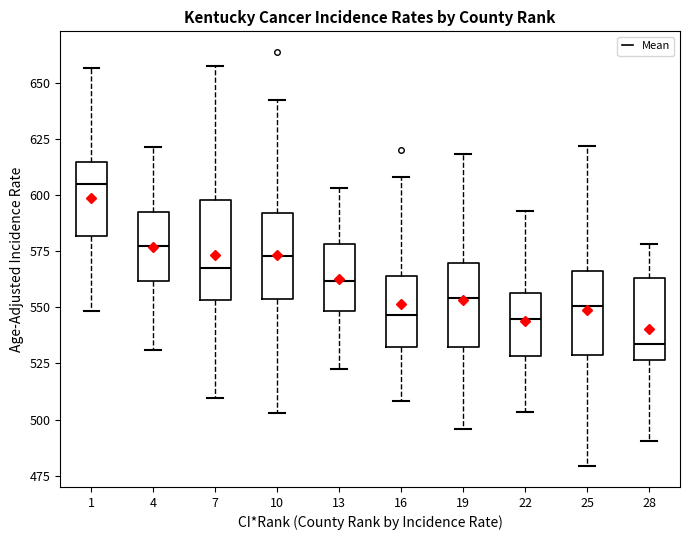

Which box's median line is the lowest?

28